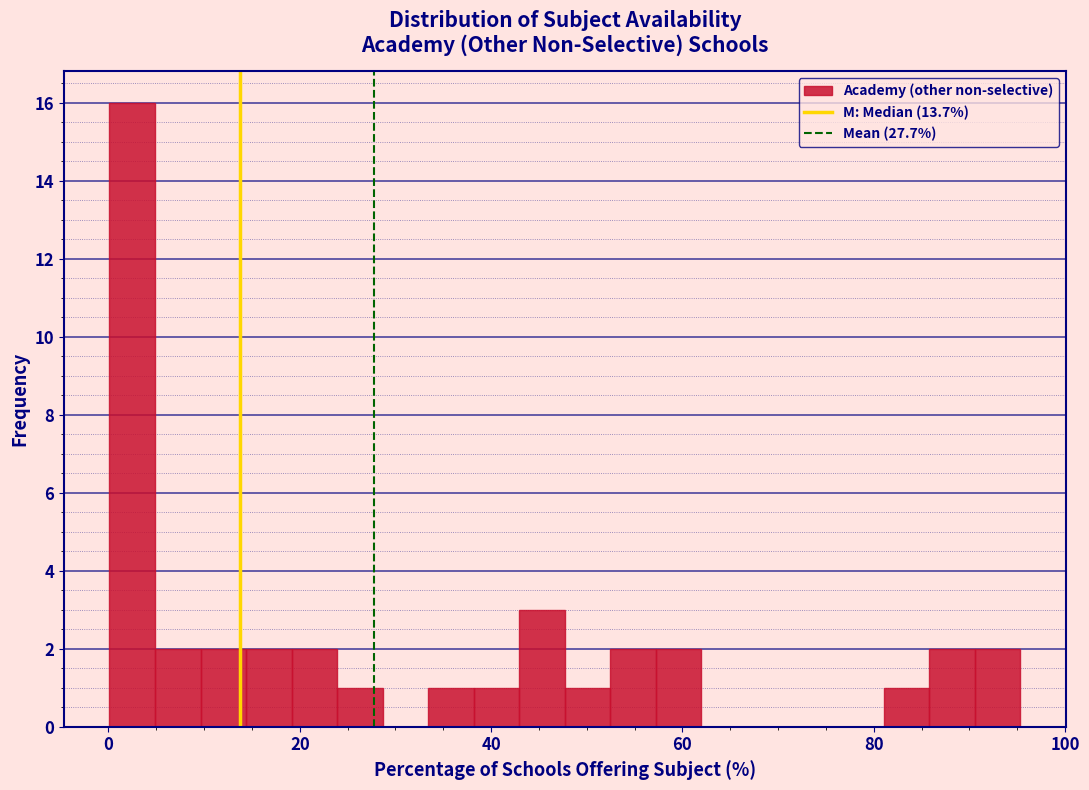

Around what value on the x-axis is the tallest bar? Give the approximate position of its centre, as read against the axis.

2